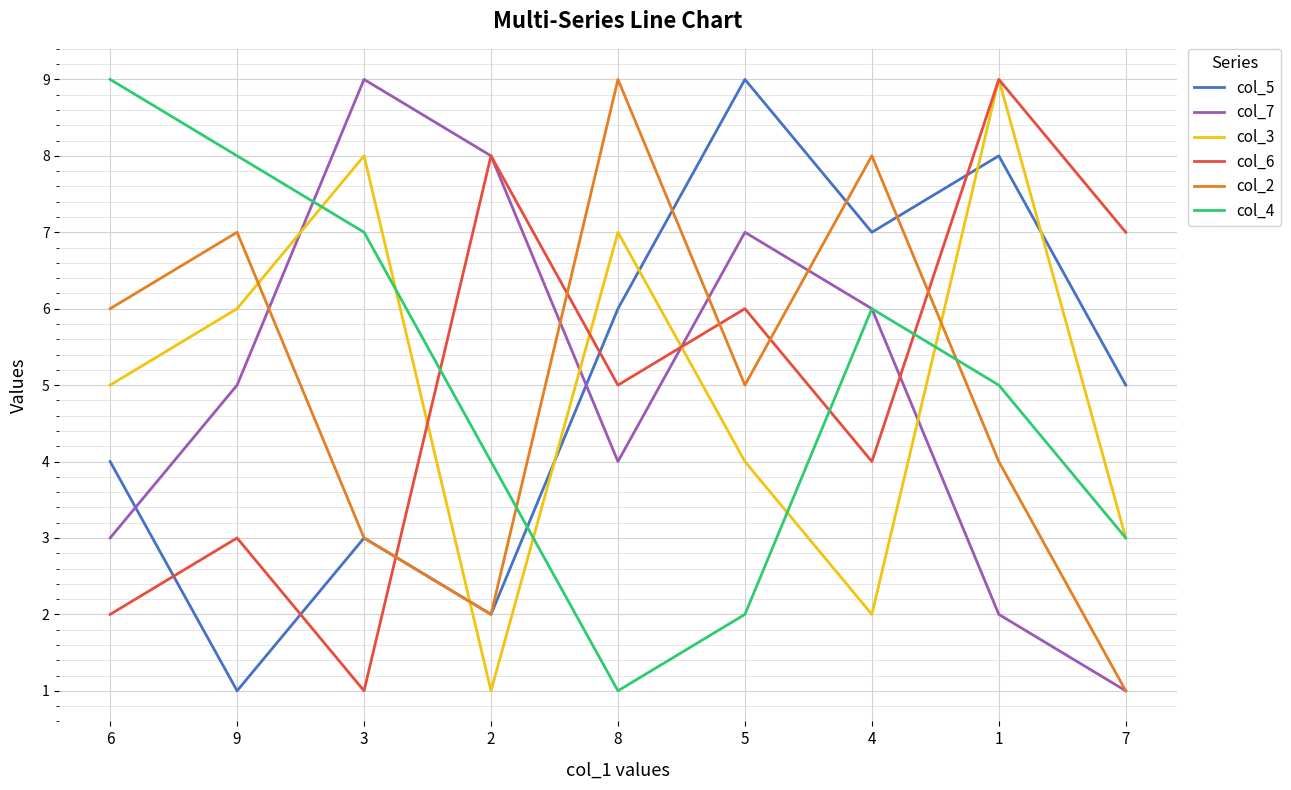

True or false: col_4 and col_6 cross at least once.

True